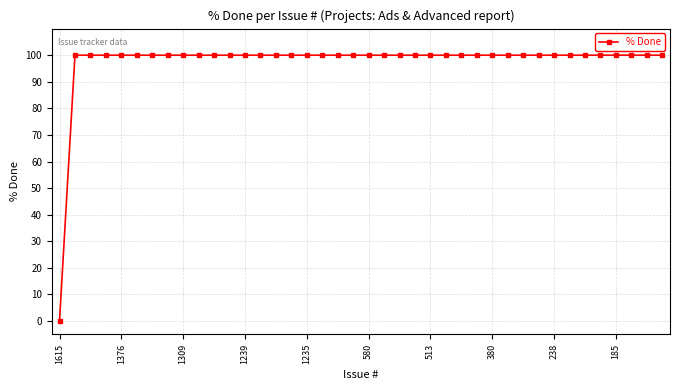

What is the value of the 27th point from the left?

100